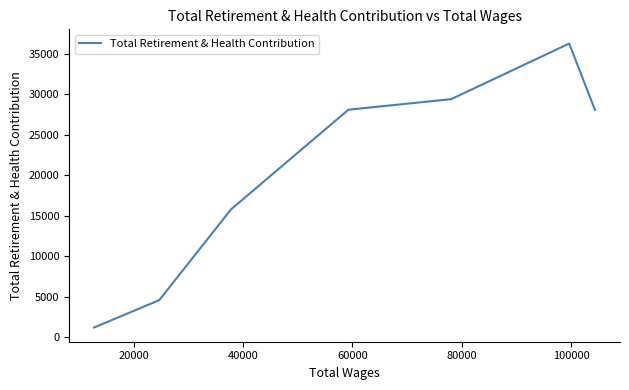

What is the maximum value shown in the chart?

36252